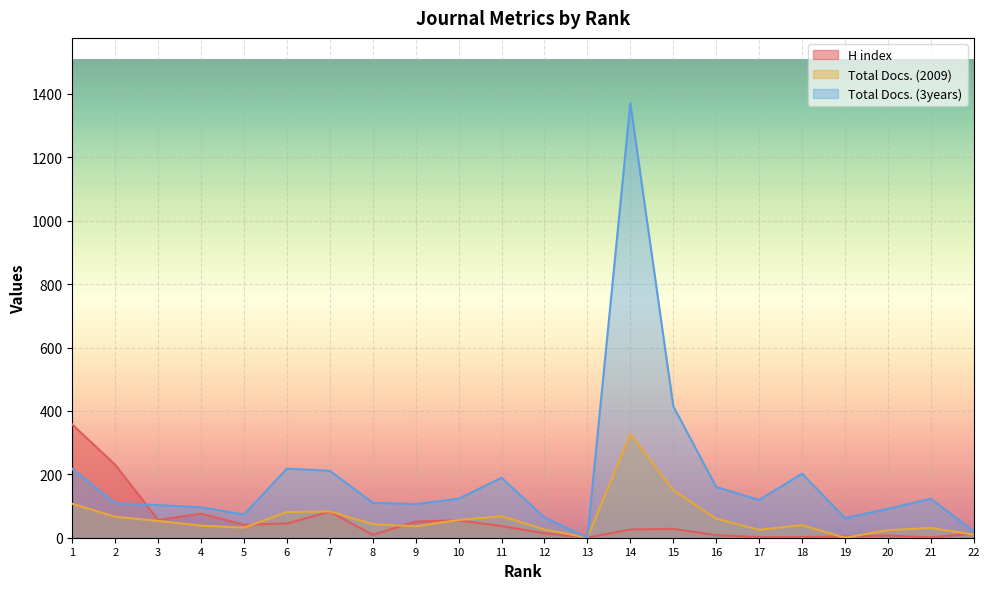

How many values in Total Docs. (3years) are above zero?

21